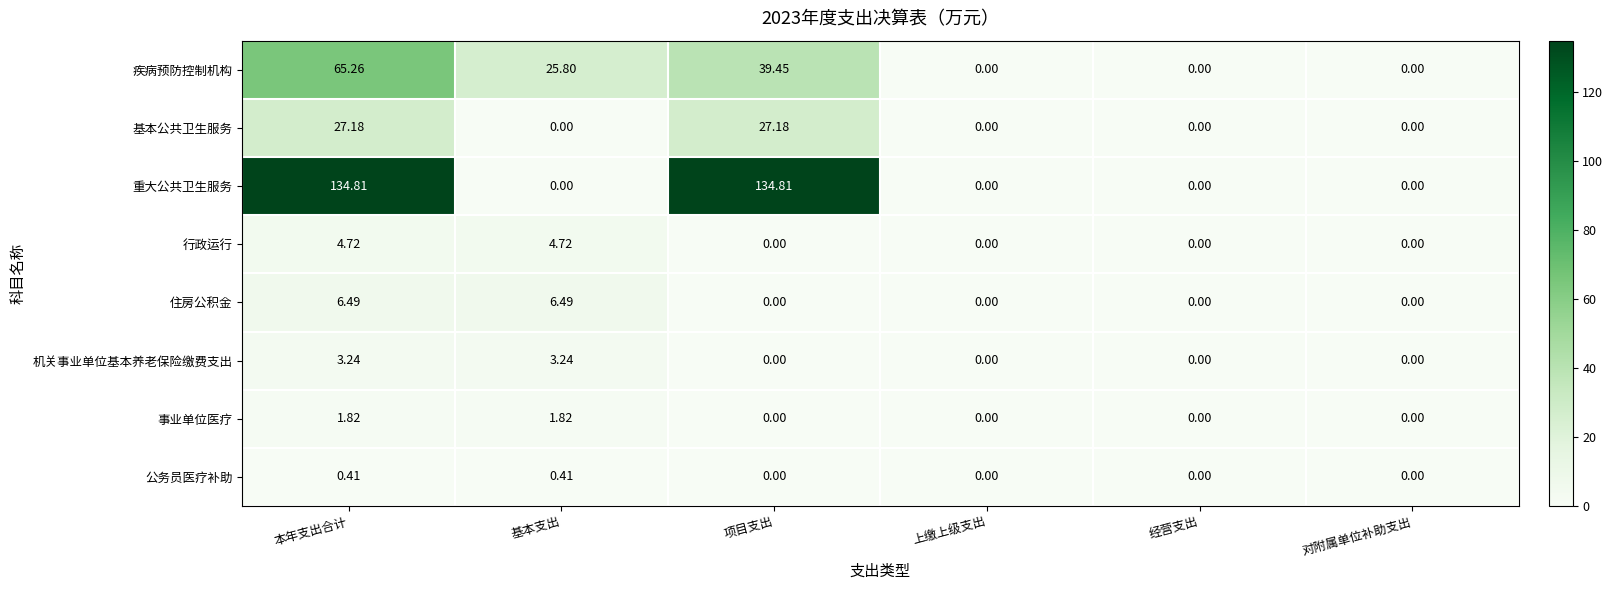

Is the value of 基本公共卫生服务 at 项目支出 greater than the value of 住房公积金 at 经营支出?

Yes